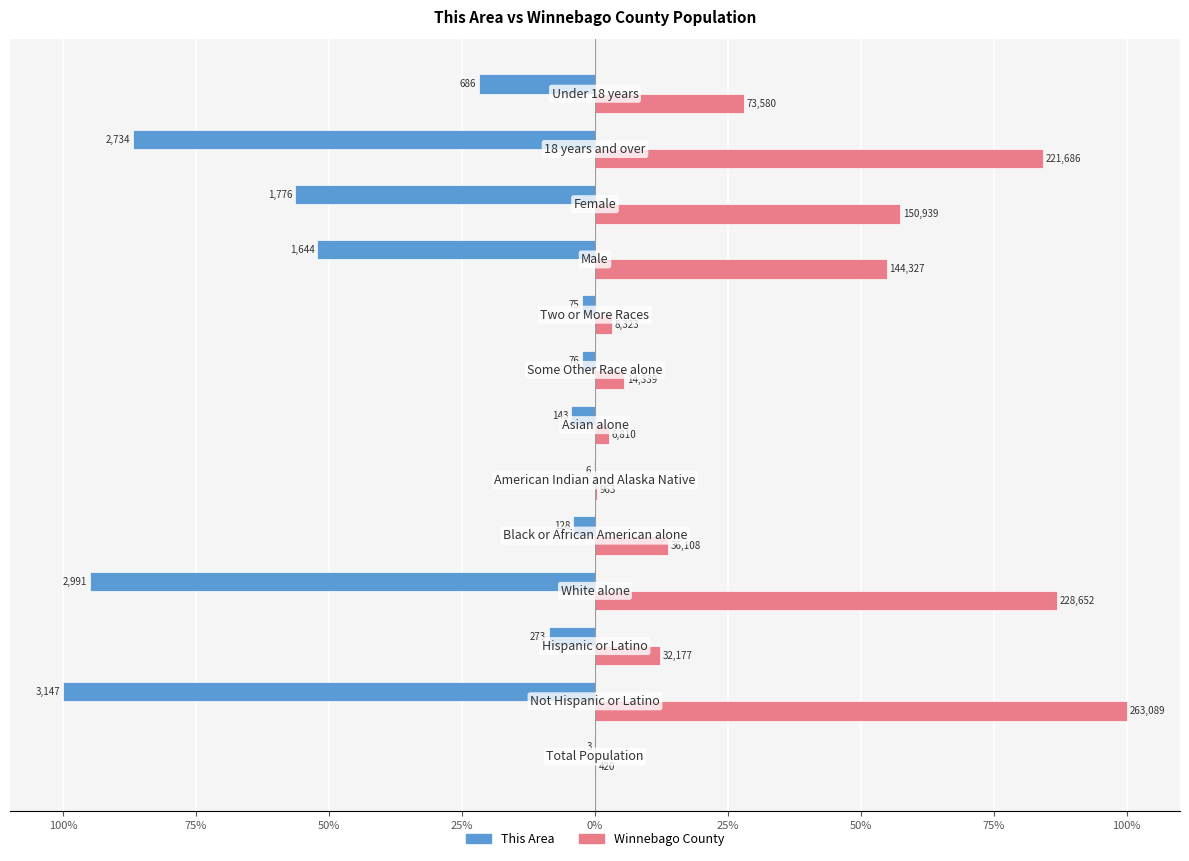

What are all the series names shown in the legend?

This Area, Winnebago County